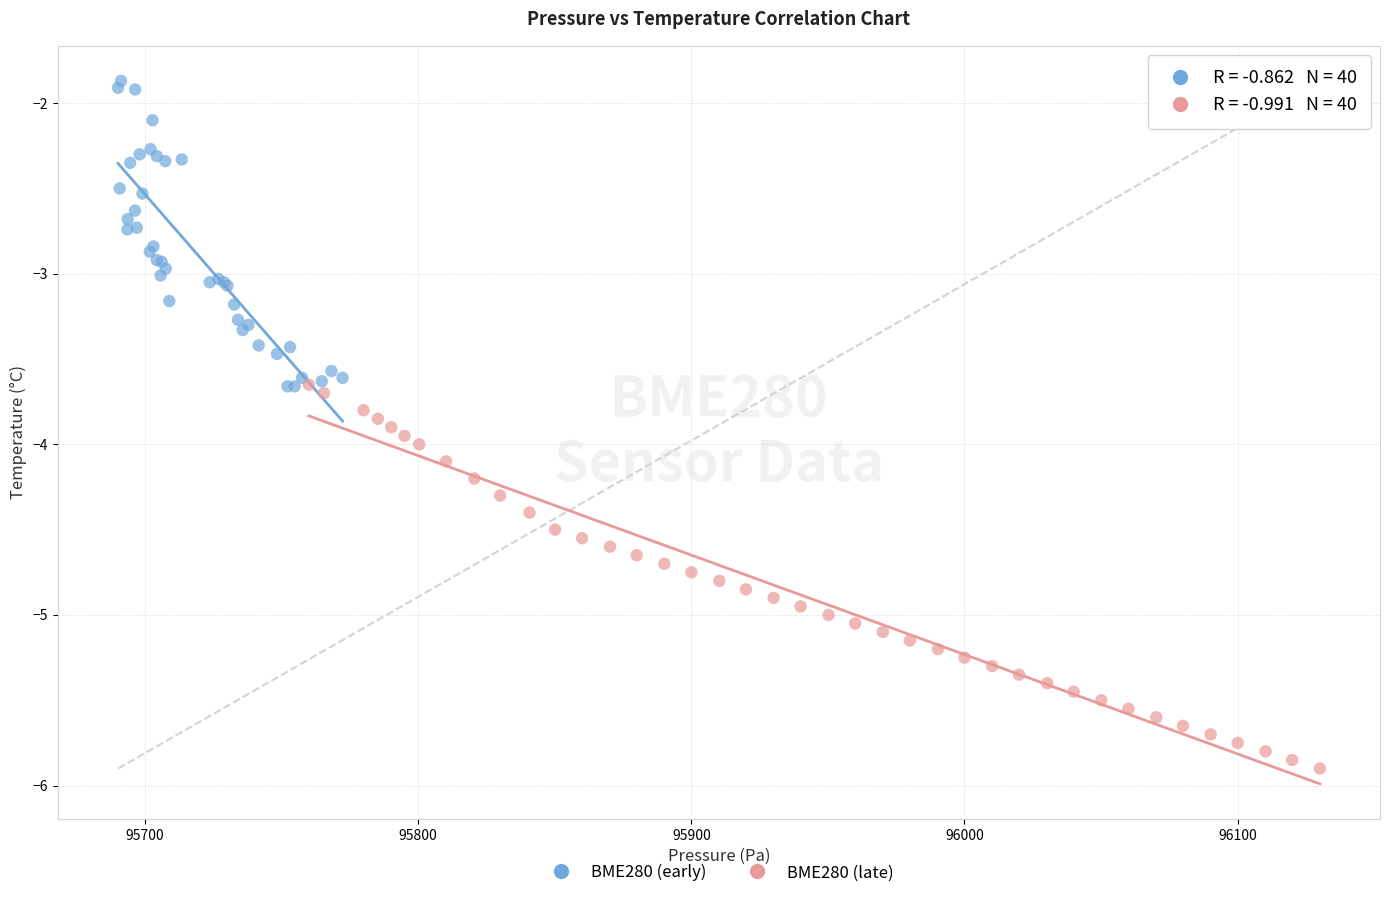

Which series has the largest Y range (max minus min)?

BME280 (late)